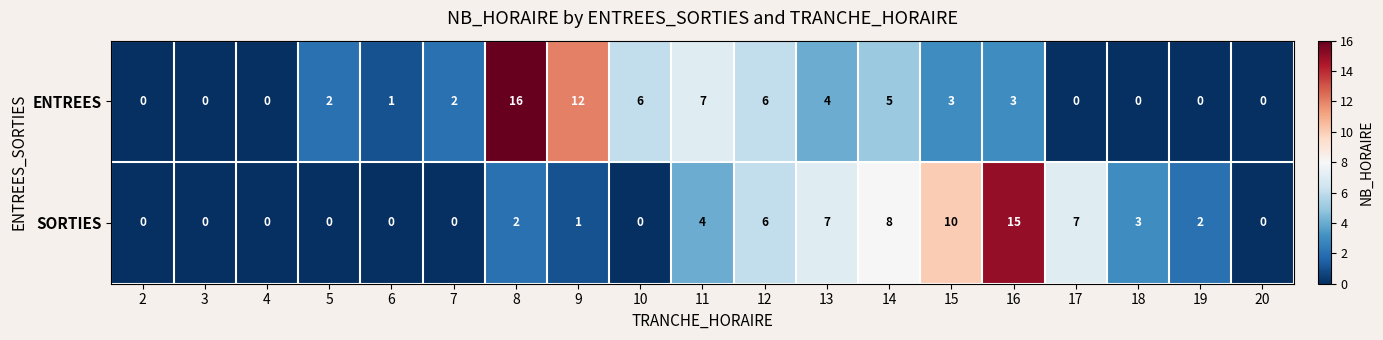

List the series in order of their overall mean, lowest first.

SORTIES, ENTREES